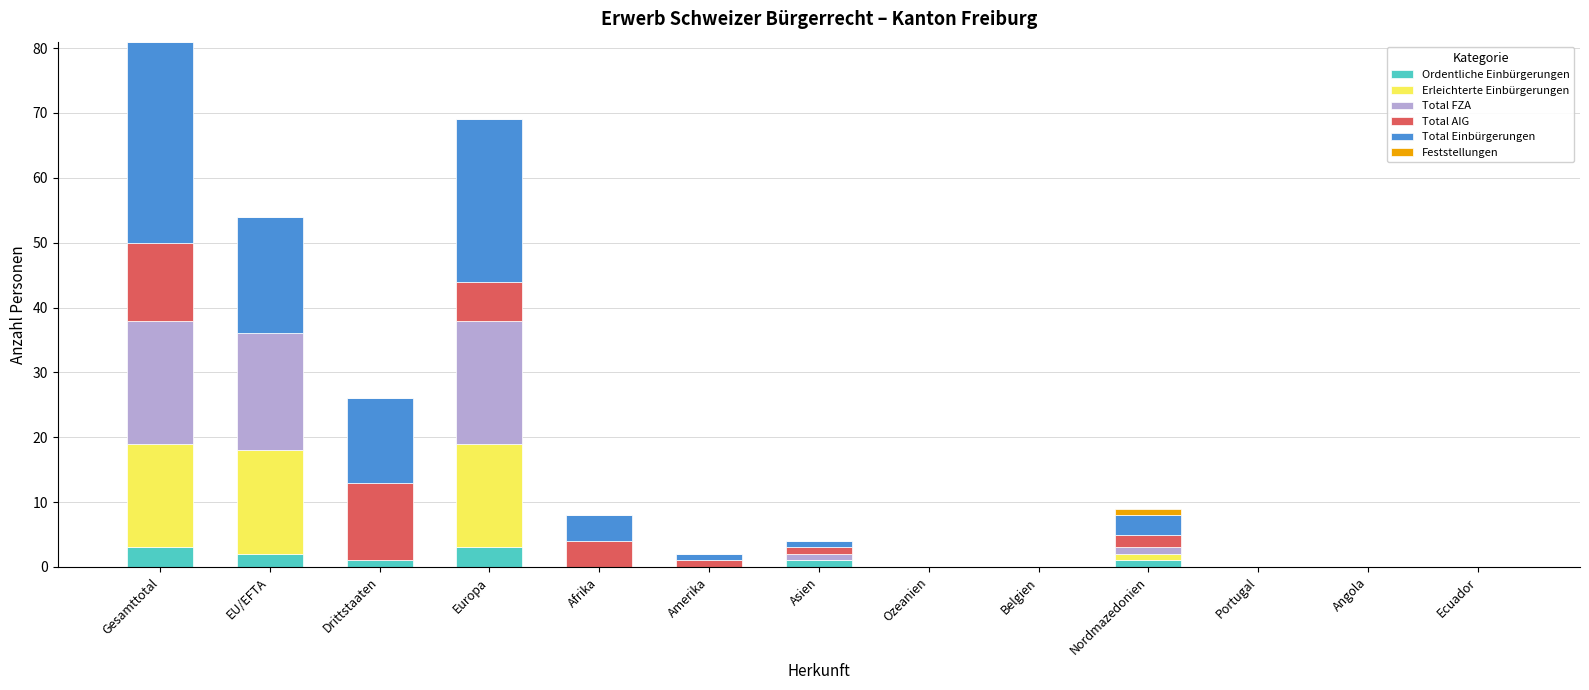

What is the maximum value for Ordentliche Einbürgerungen?

3